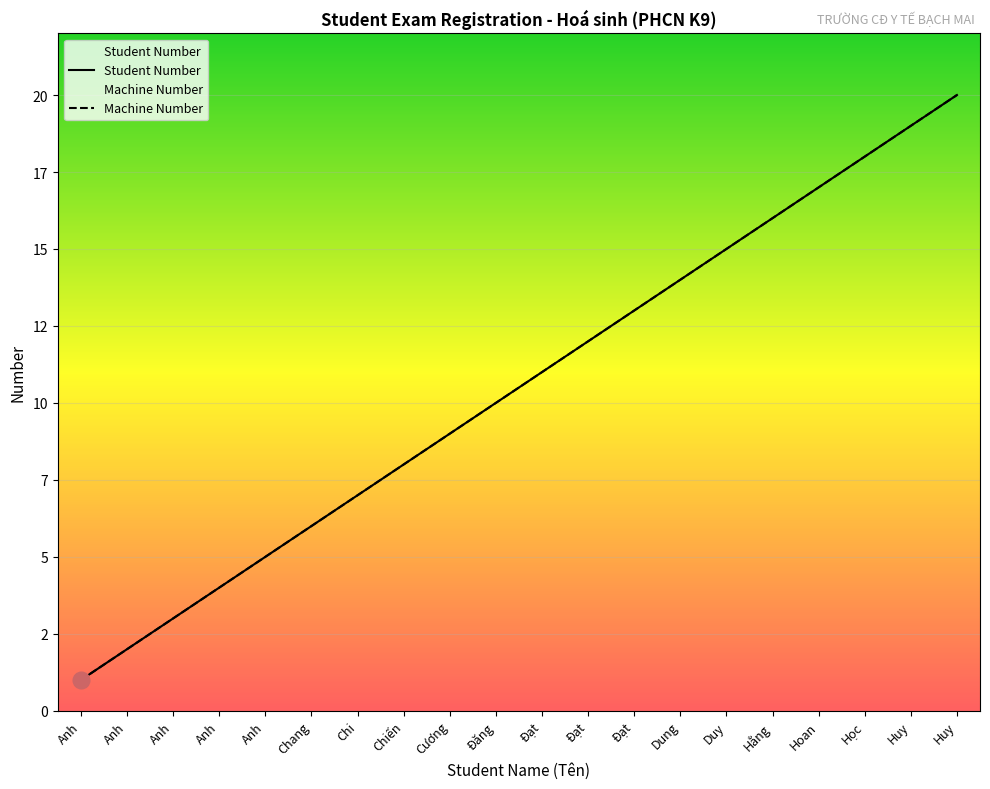

Which category has the lowest value across all series?

Anh